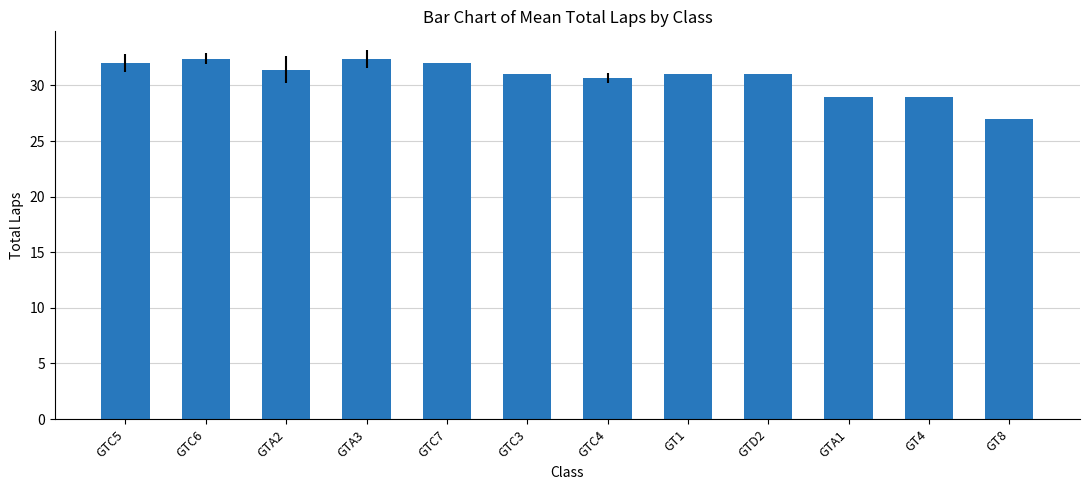

The chart shows a value of 29.0 at GTA1. True or false?

True